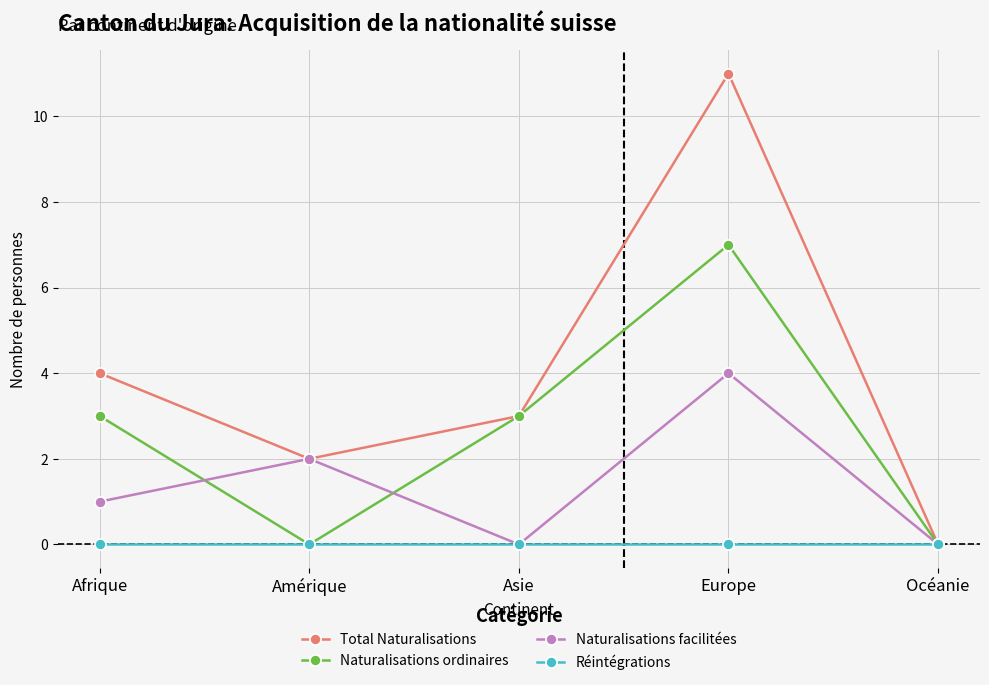

What is the difference between the highest and lowest values at Afrique?

4